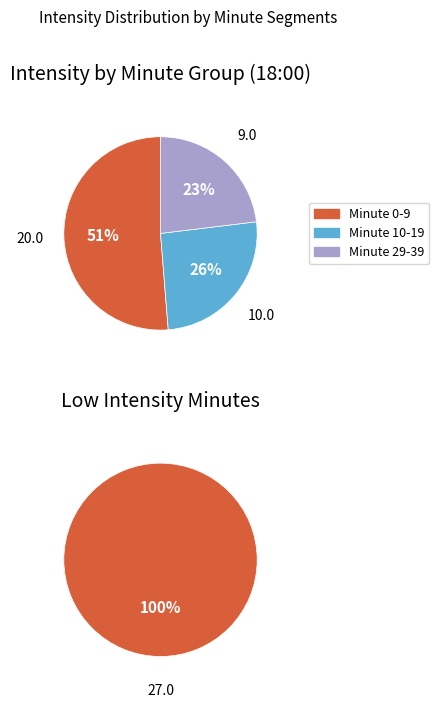

Count the number of slices in the pie.

3